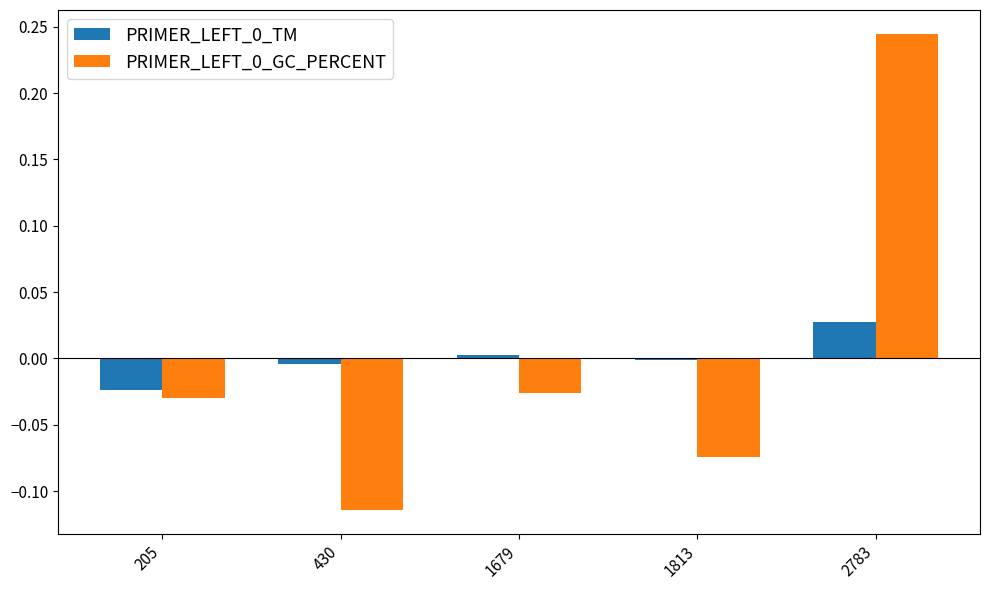

Which label corresponds to the largest value in the chart?

2783